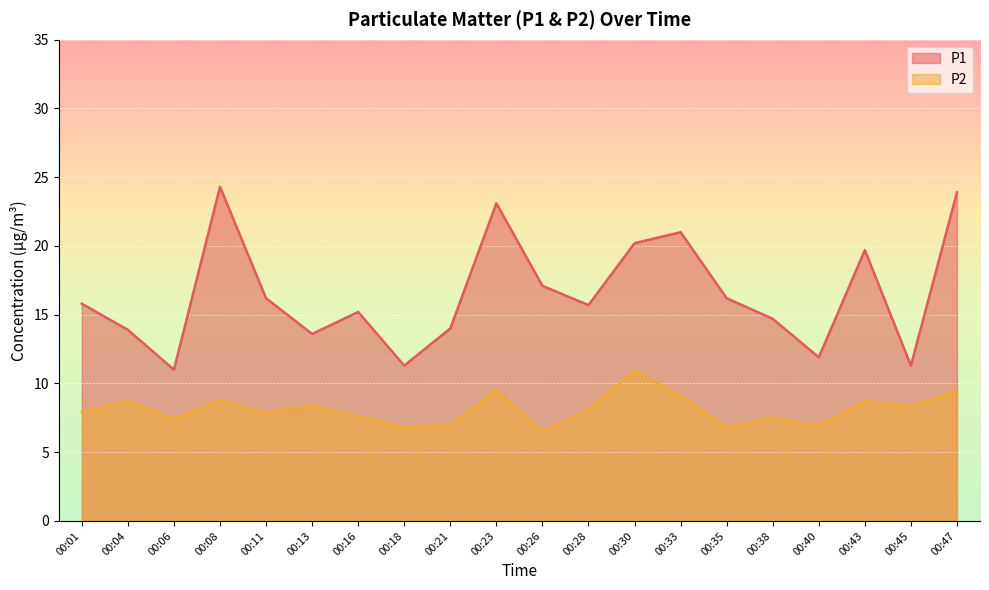

True or false: P2 and P1 intersect in this chart.

False